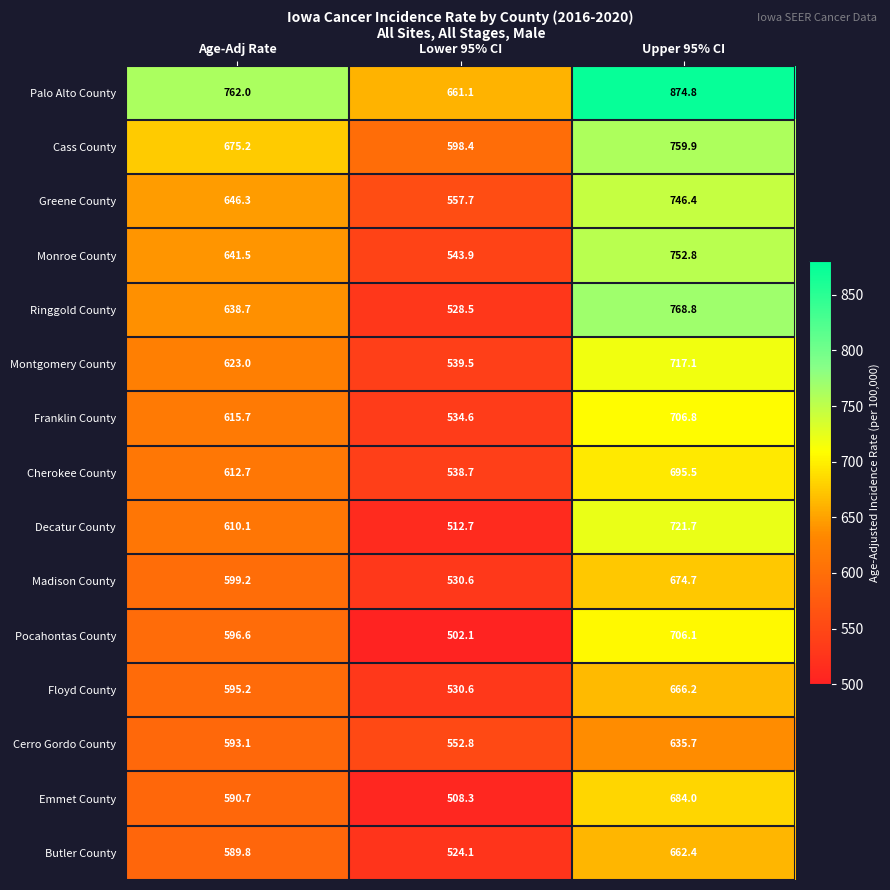

The Cherokee County series shows 988.1 at Age-Adj Rate. True or false?

False